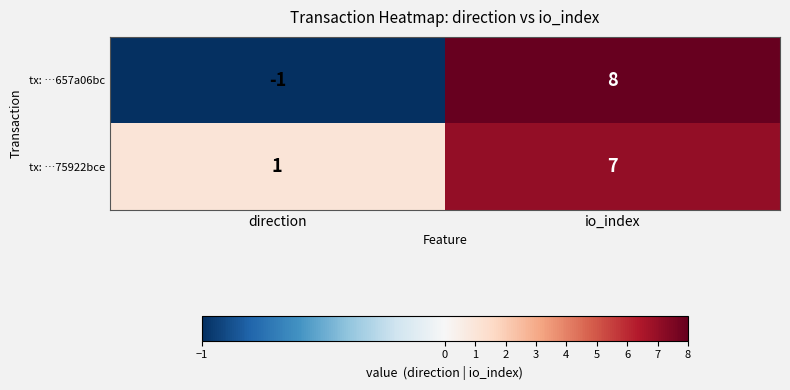

How many values in tx: …657a06bc are below zero?

1